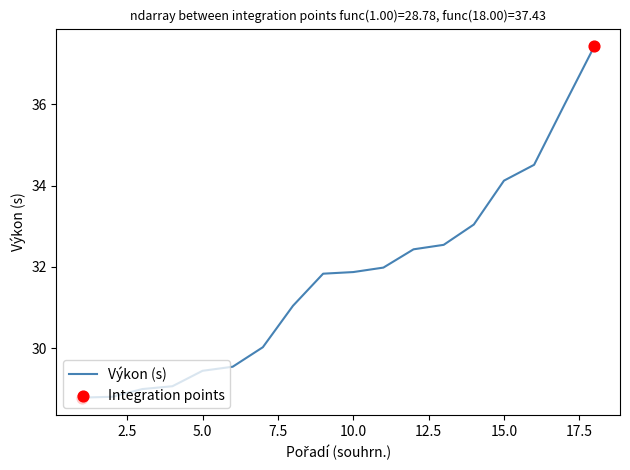

What is the greatest value displayed?

37.4